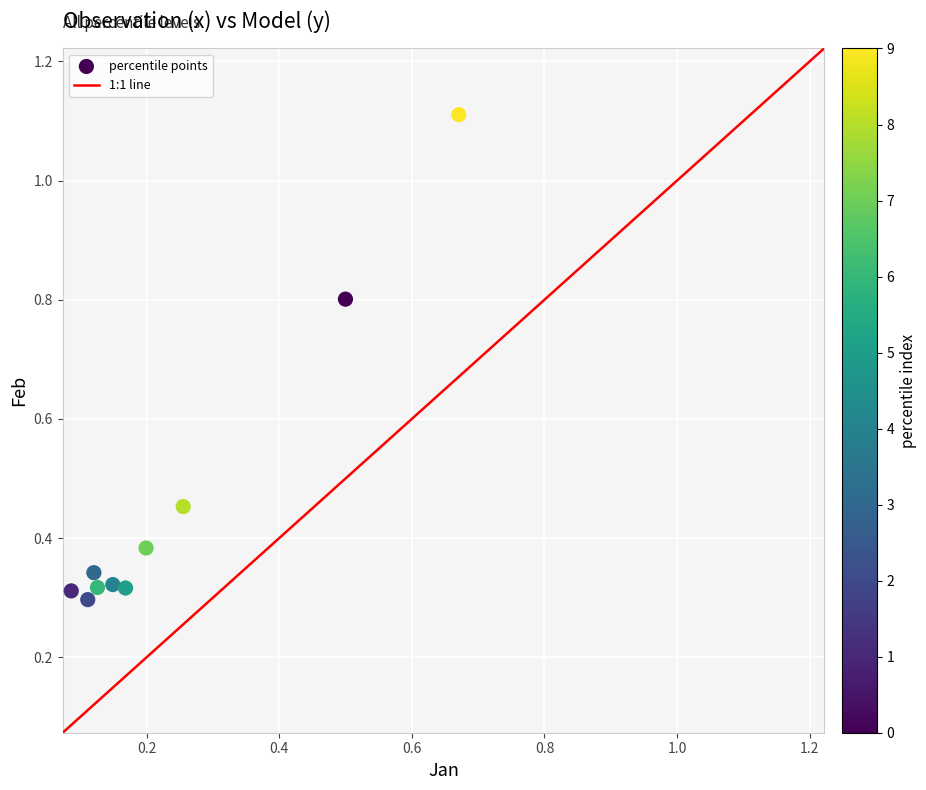

What is the range of Y values (max minus min)?

0.8